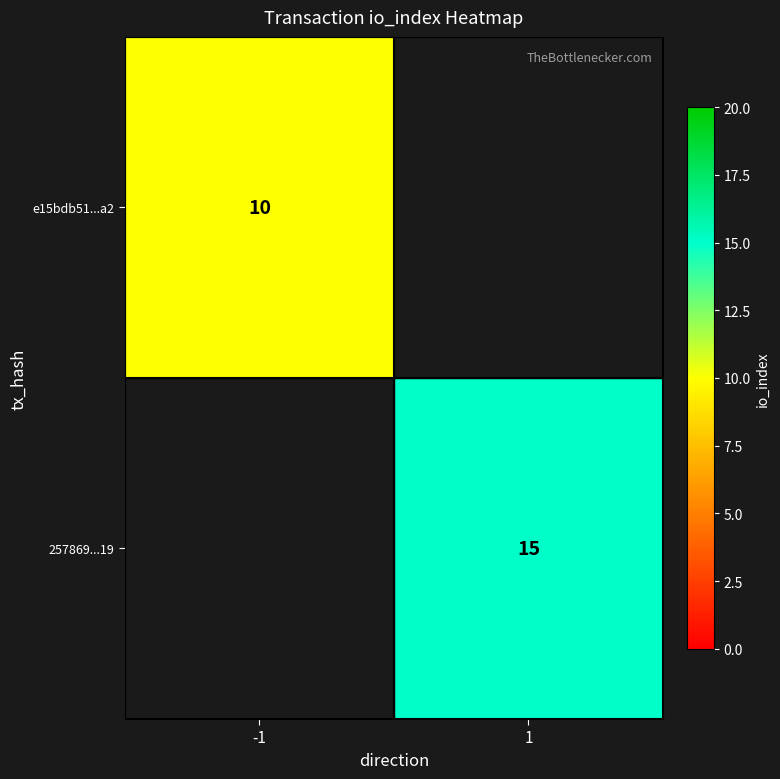

True or false: 257869...19 has a value of 15 at 1.

True